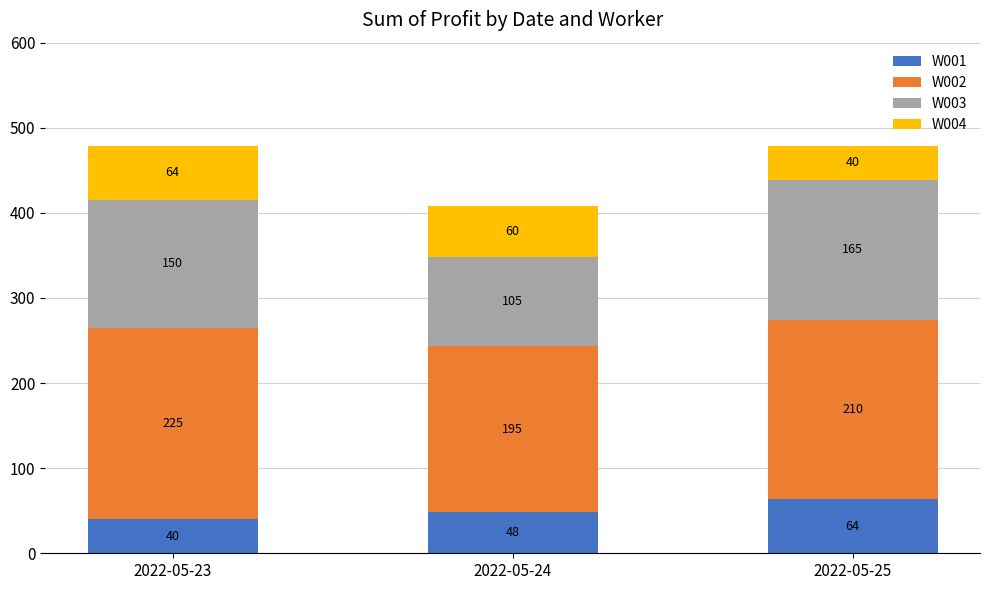

Reading left to right, transcribe the values for W001.

40	48	64